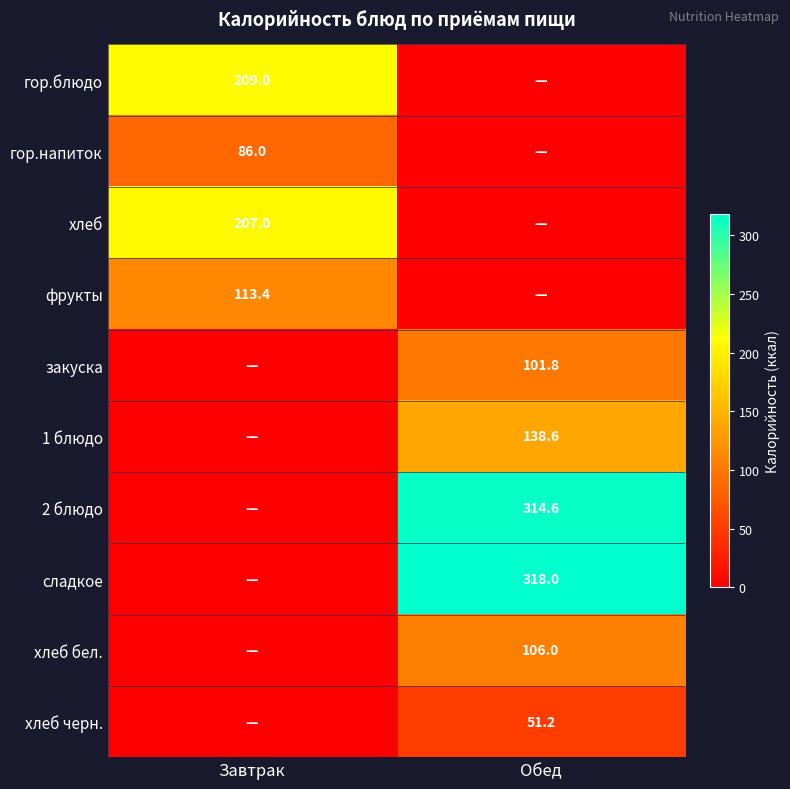

What is the greatest value displayed?

318.0